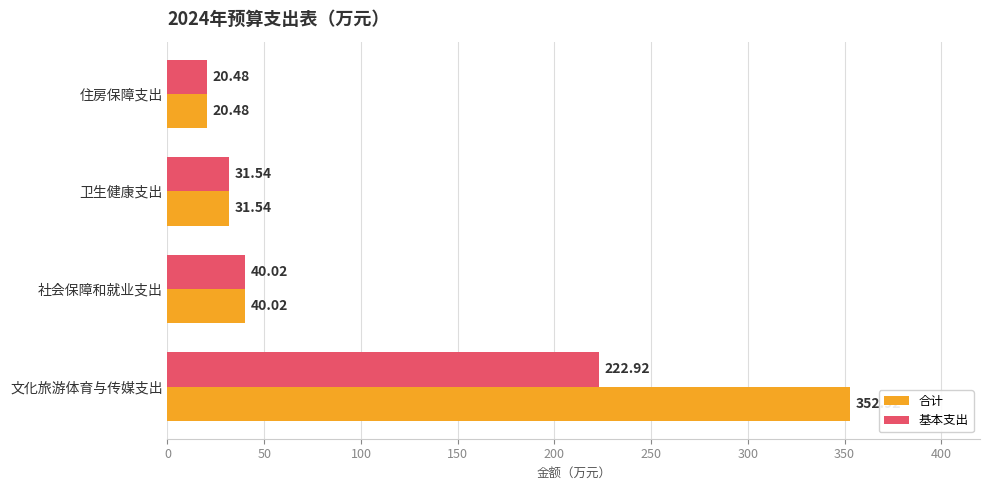

What is the sum of all 合计 values?

445.0